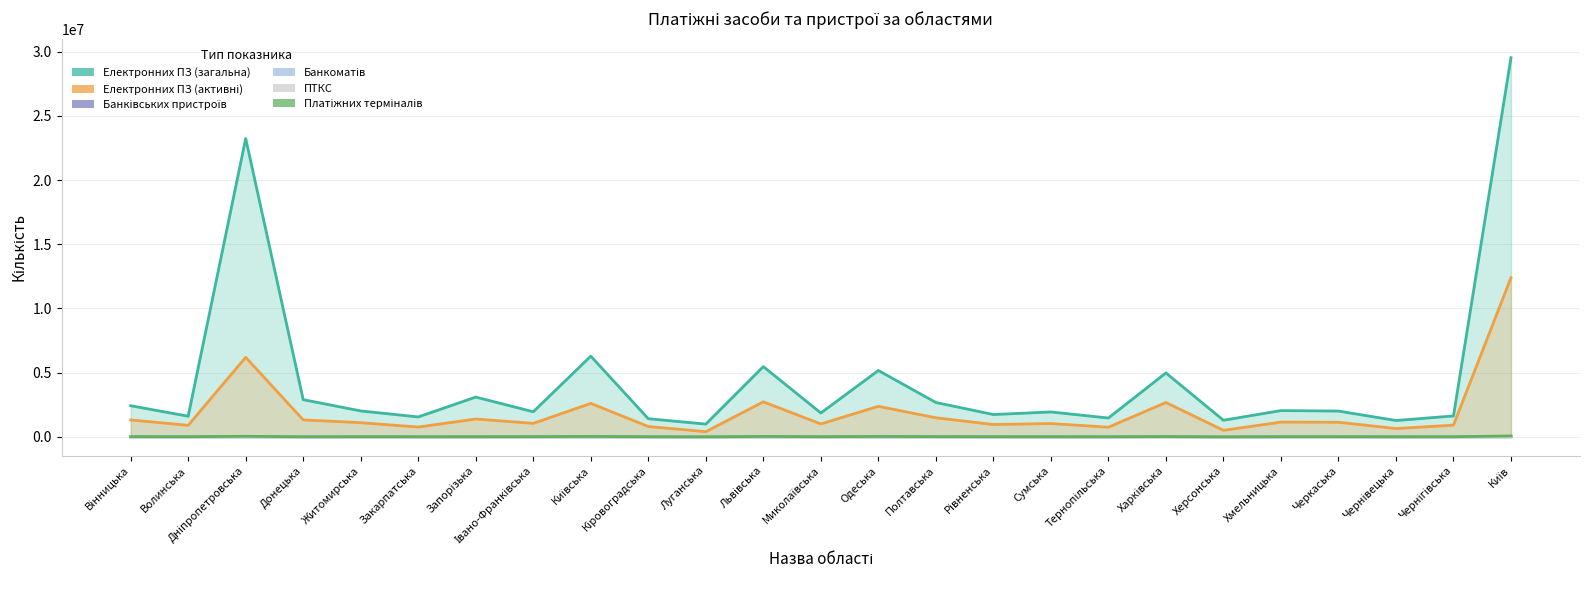

At which category is the sum across all series the highest?

Київ